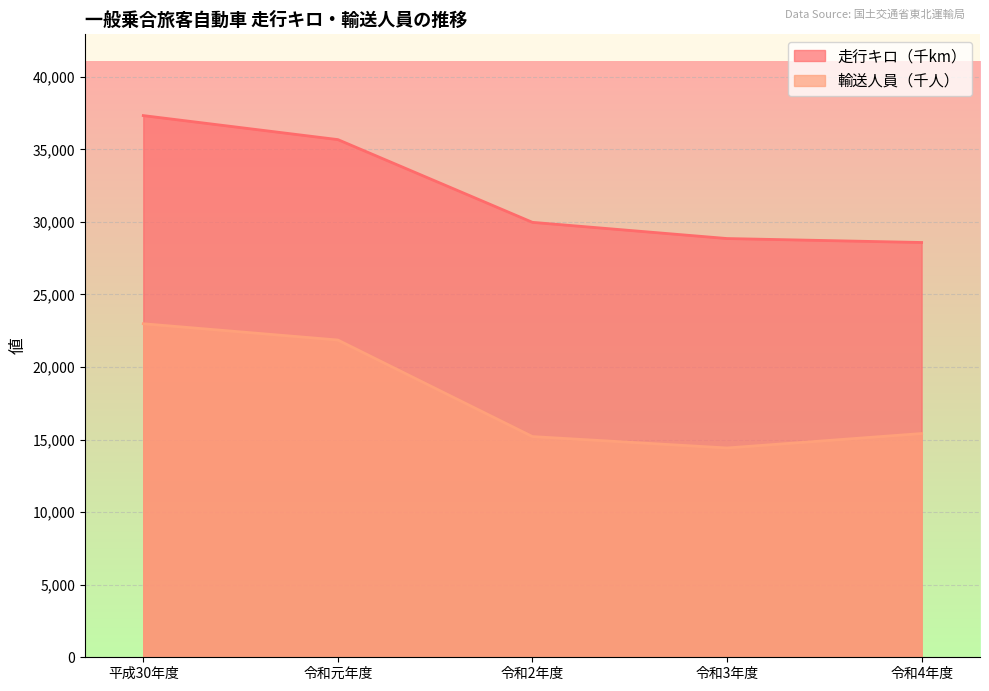

True or false: 輸送人員（千人） and 走行キロ（千km） cross at least once.

False